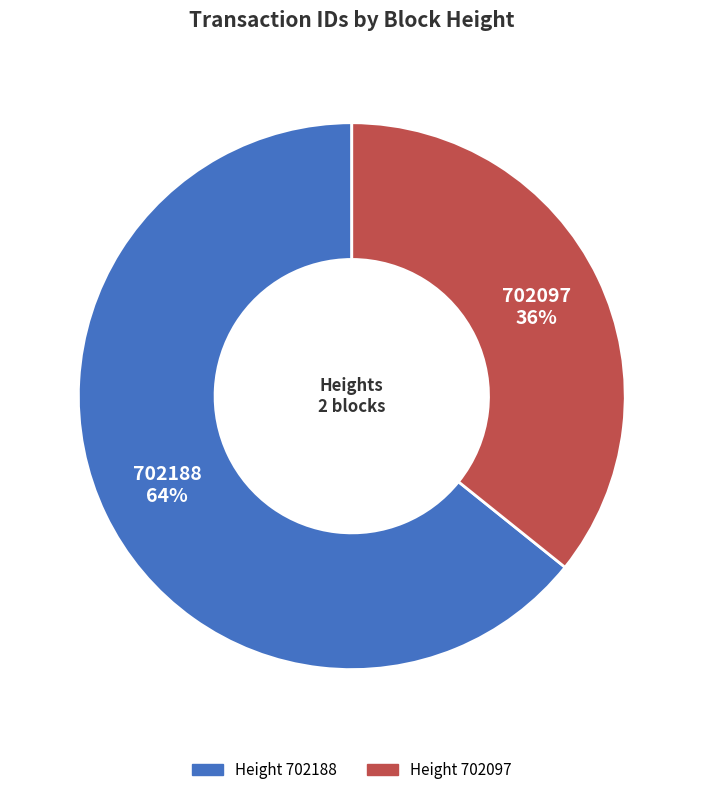

How many slices are in this pie chart?

2